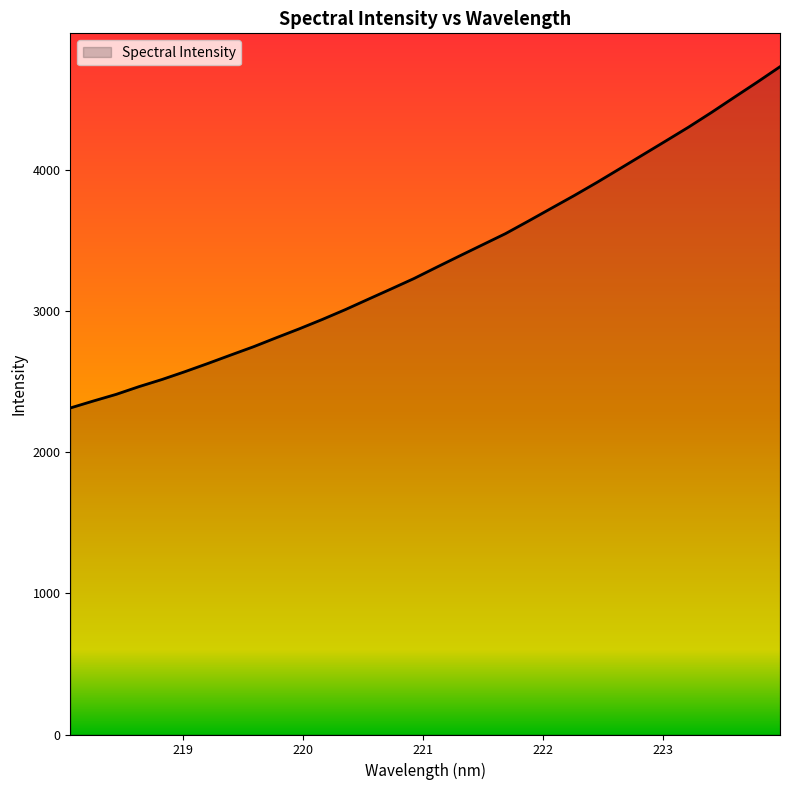

What is the maximum value shown in the chart?

4733.4